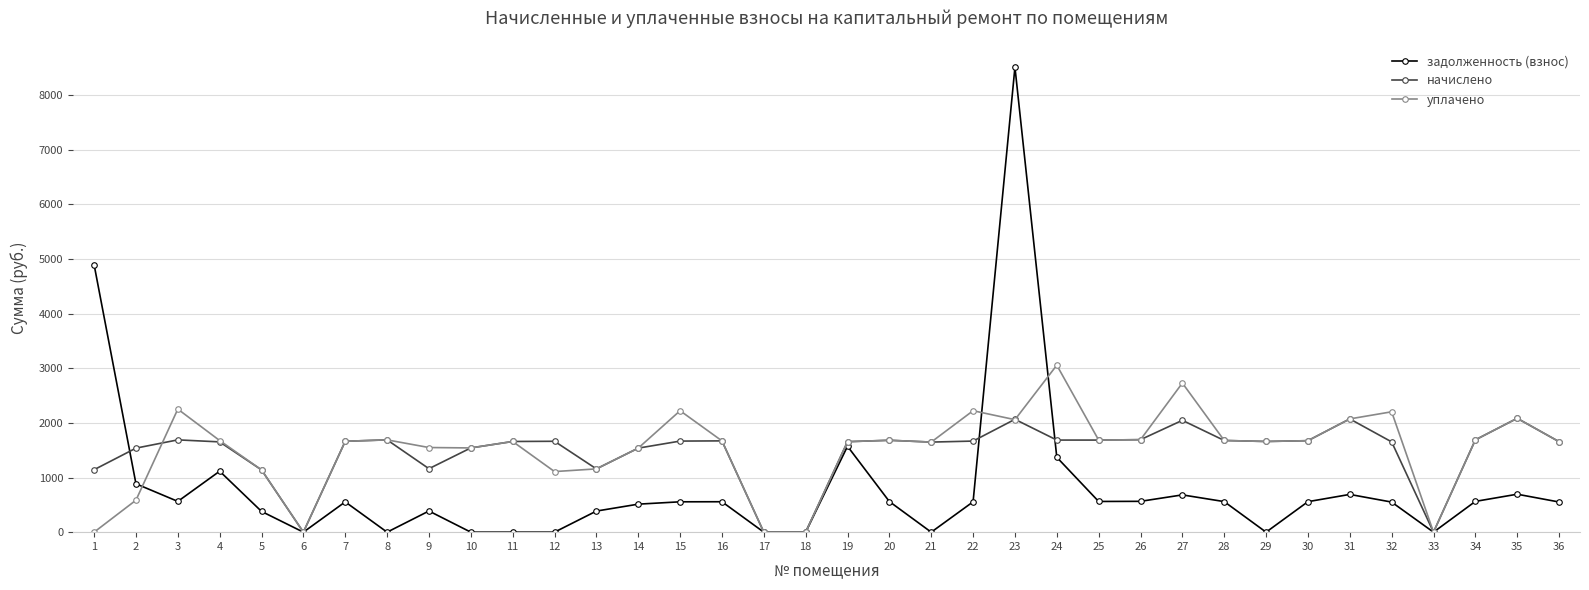

How many values in the задолженность (взнос) series exceed 555?

19